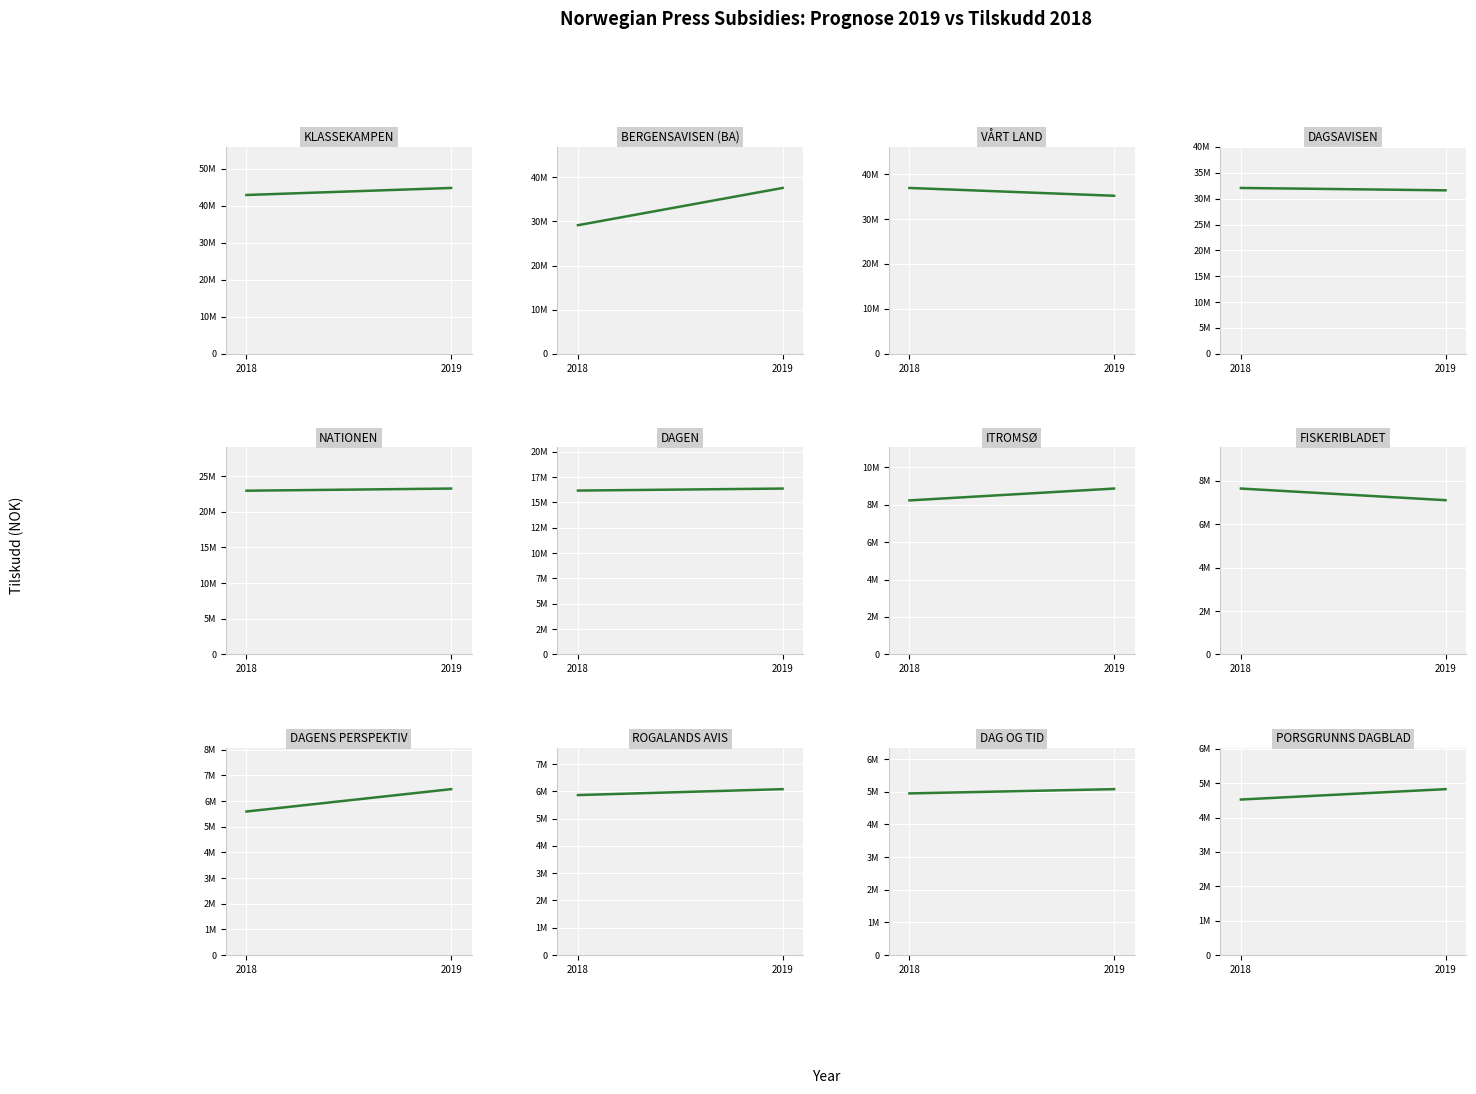

What is the average value of the tilskudd_2018 series?

18084226